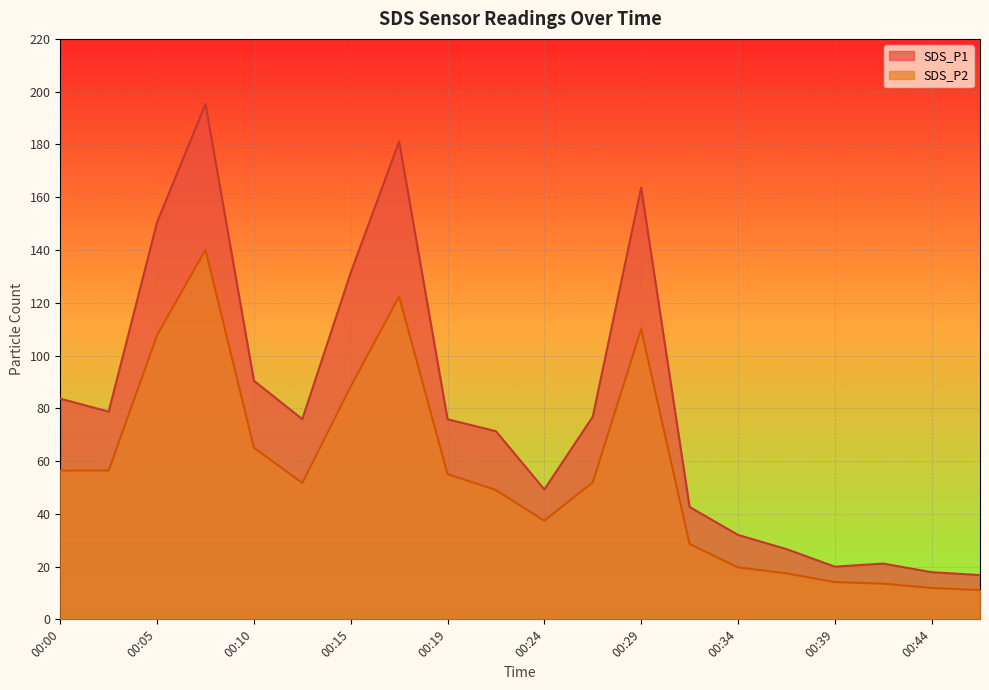

What is the total value across all series at 00:39?

34.1